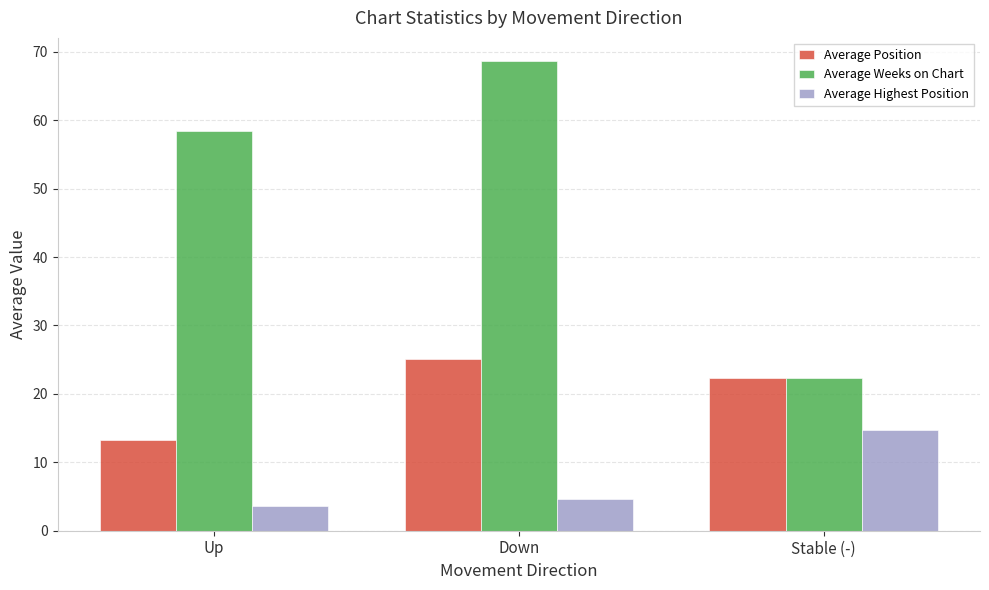

What is the value of the Average Highest Position bar at the 3rd from the left?

14.8